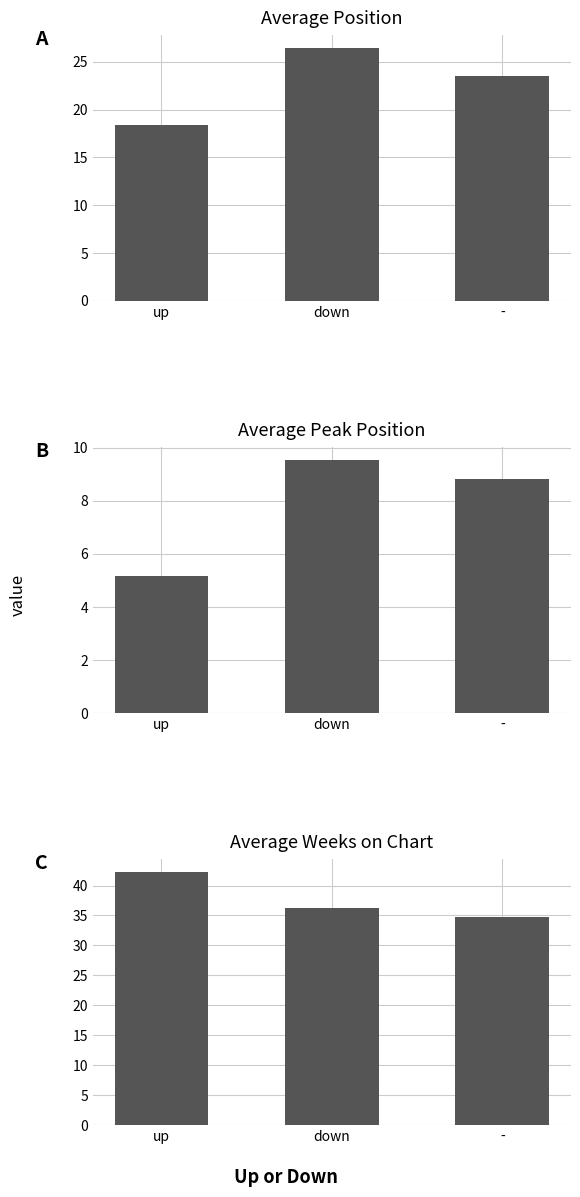

Rank the series by their maximum value, from highest to lowest.

Average Weeks on Chart, Average Position, Average Peak Position